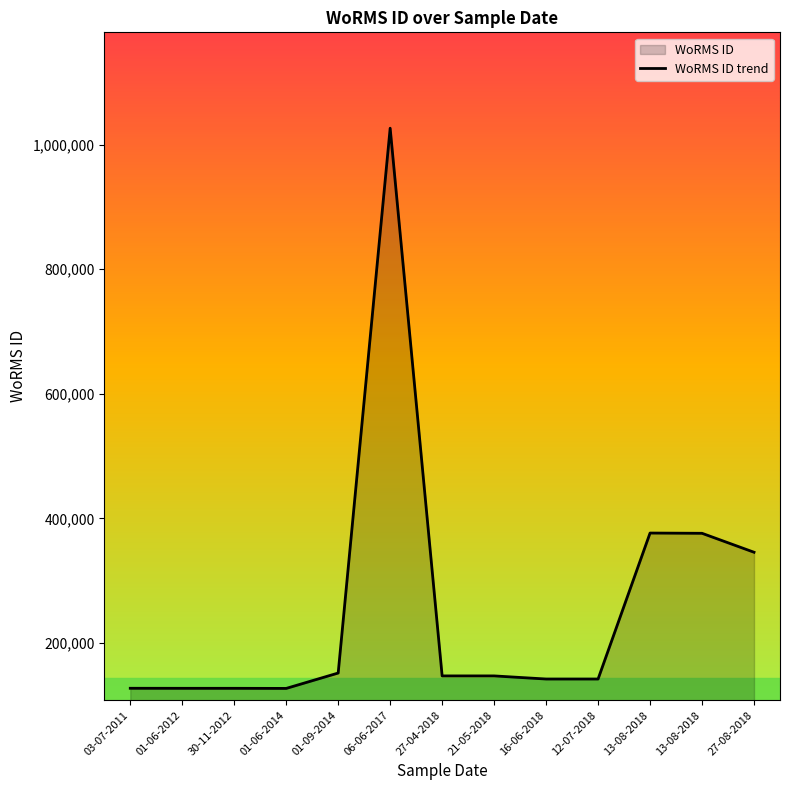

Reading left to right, list all the values displayed in this chart.

03-07-2011=127036	01-06-2012=126975	30-11-2012=126975	01-06-2014=126816	01-09-2014=151523	06-06-2017=1026595	27-04-2018=146900	21-05-2018=146900	16-06-2018=141907	12-07-2018=141907	13-08-2018=376359	13-08-2018=375951	27-08-2018=345528